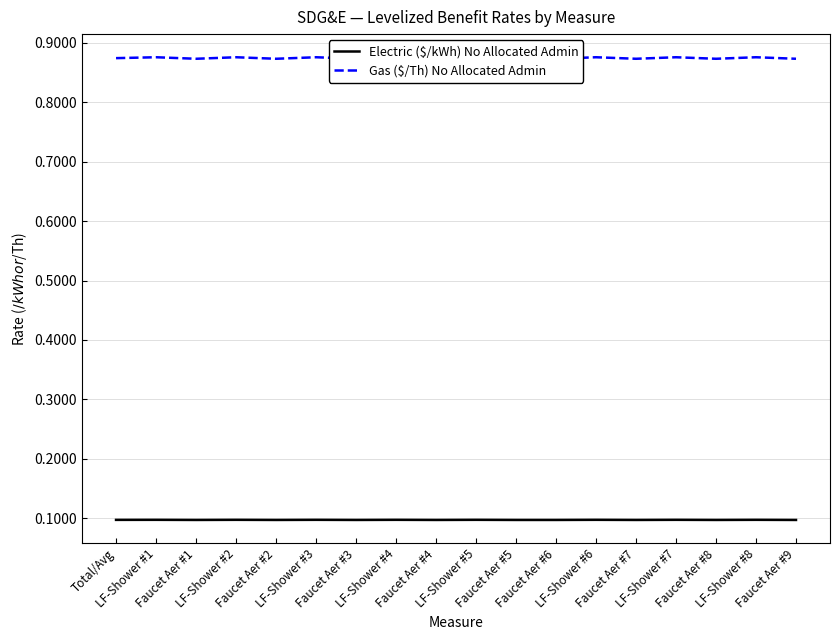

How many Electric ($/kWh) No Allocated Admin values are between 0 and 1?

18